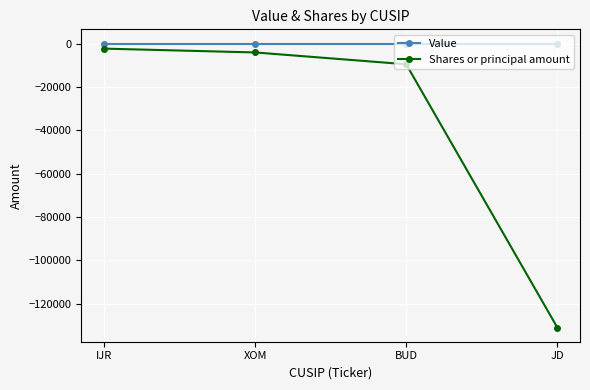

What position from the left is BUD?

3